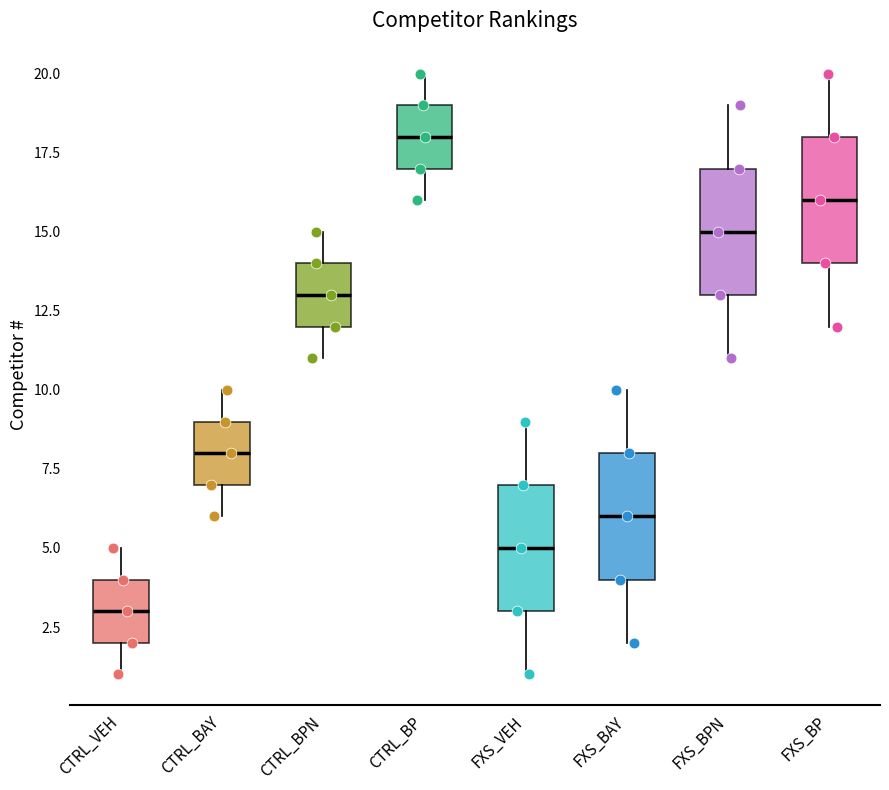

Which box's median line is the highest?

CTRL_BP